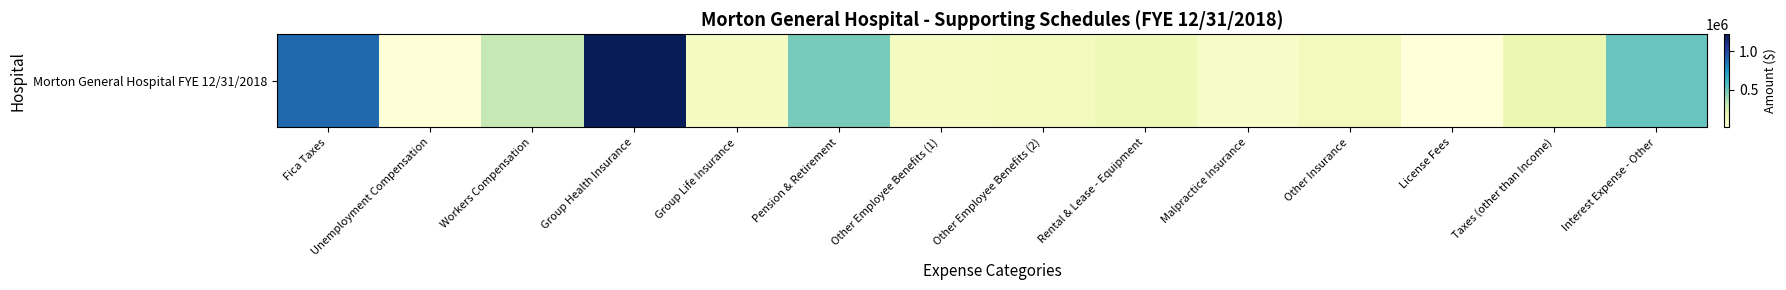

How many data points are less than 143686?

7